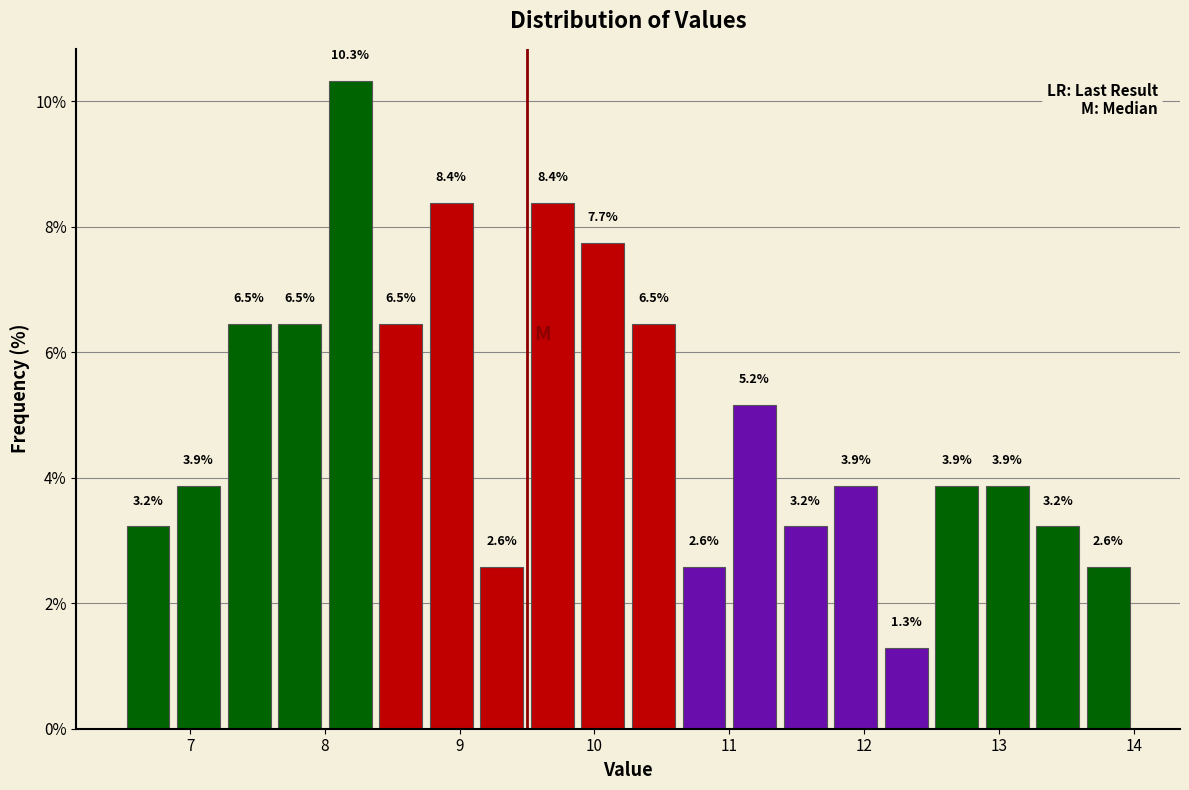

Around what value on the x-axis is the tallest bar? Give the approximate position of its centre, as read against the axis.

8.2